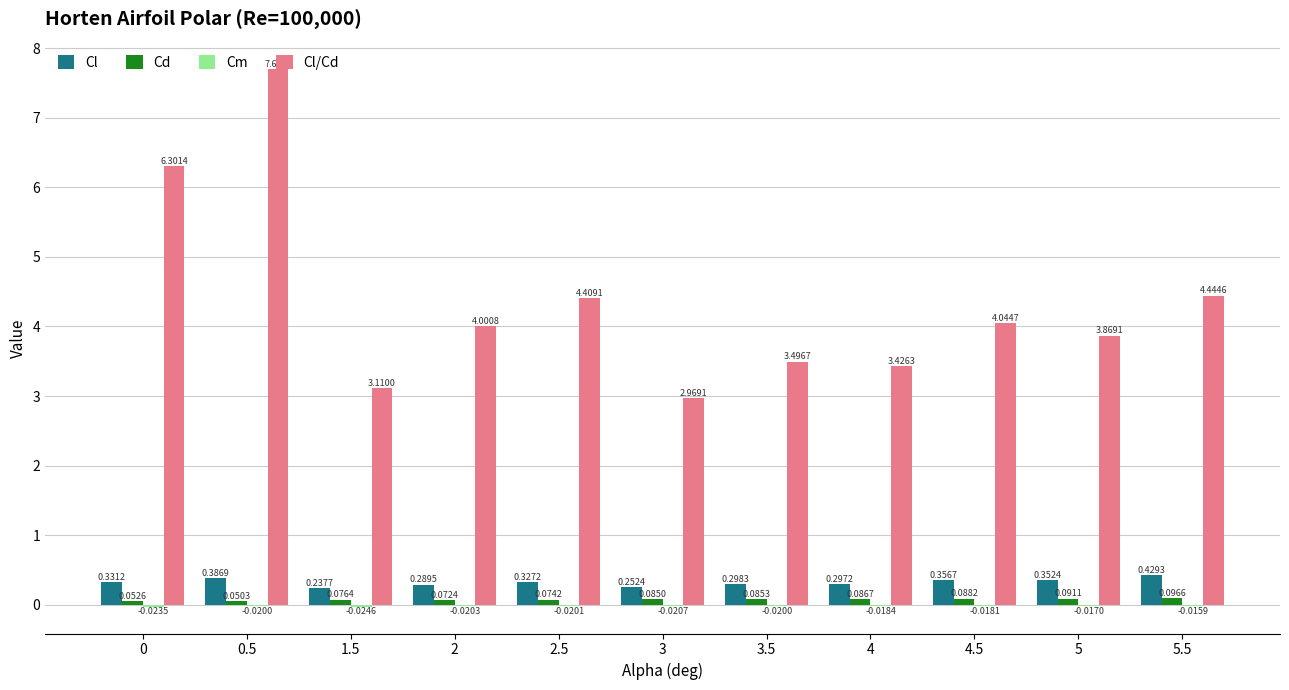

Which series changed the most between 3.5 and 4?

Cl/Cd